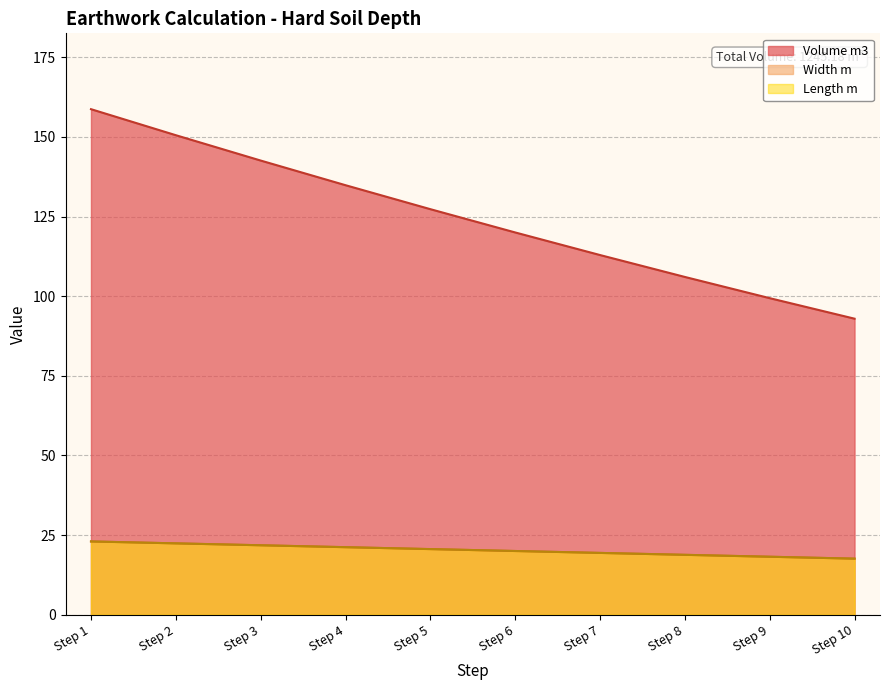

Which series changed the most between Step 8 and Step 10?

Volume m3